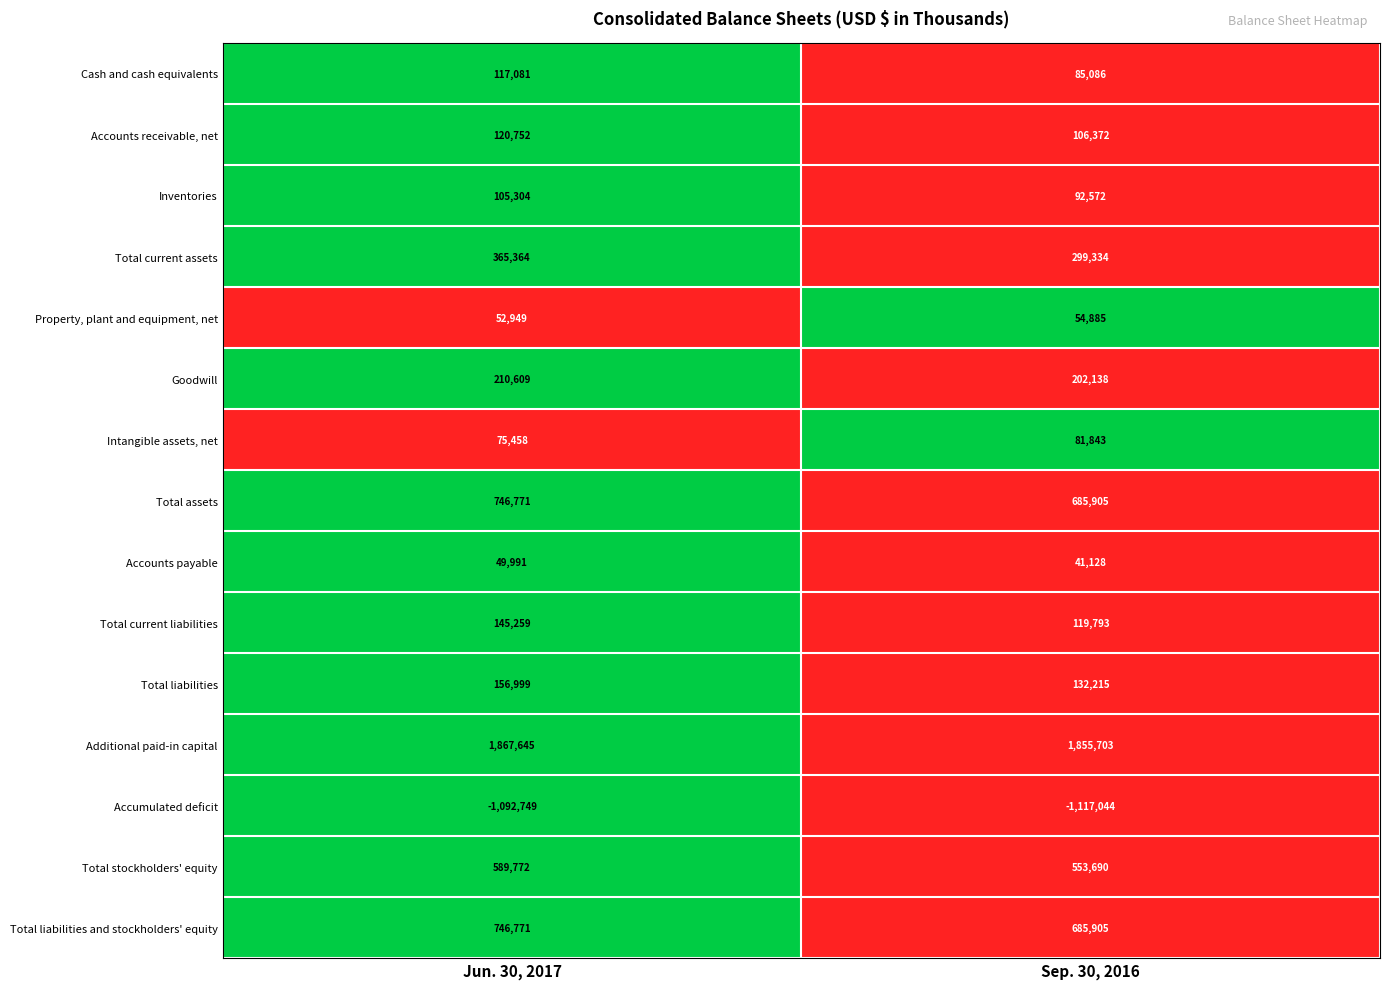

Which series changed the most between Jun. 30, 2017 and Sep. 30, 2016?

Total current assets